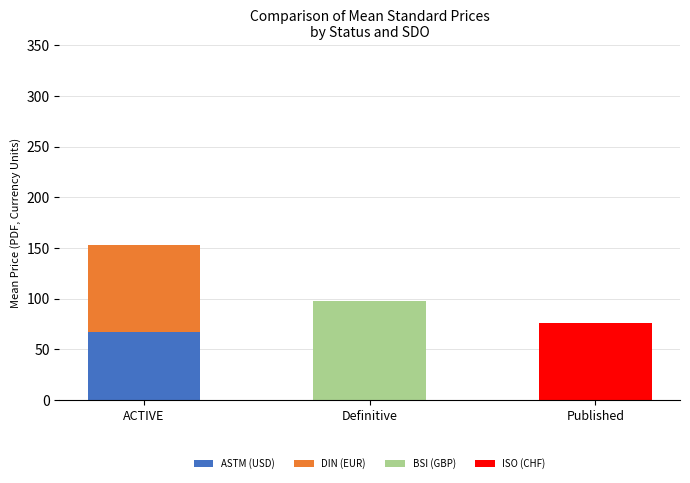

How many series are shown in this chart?

4